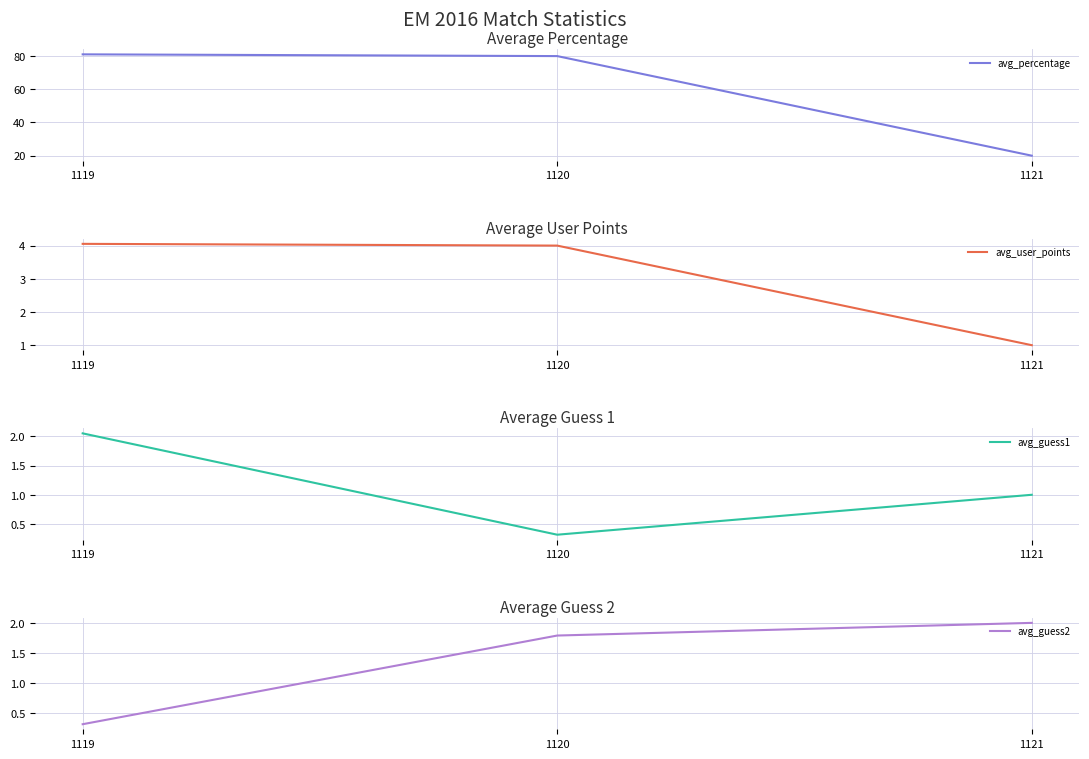

True or false: avg_guess2 has a value of 2.0 at 1121.

True